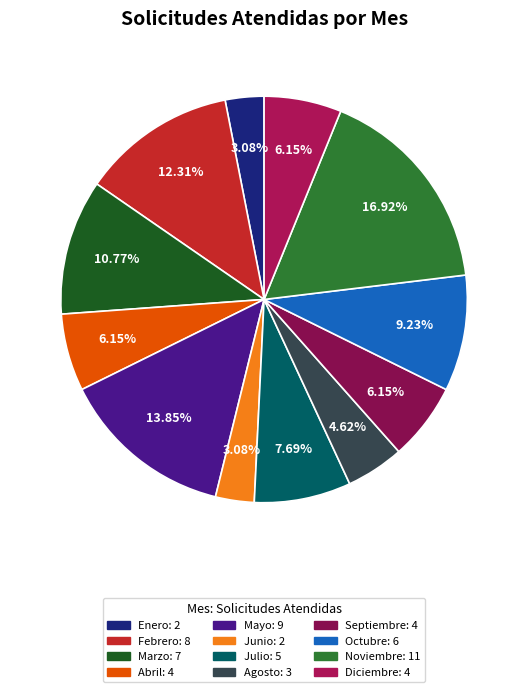

Which slice is the smallest?

Enero